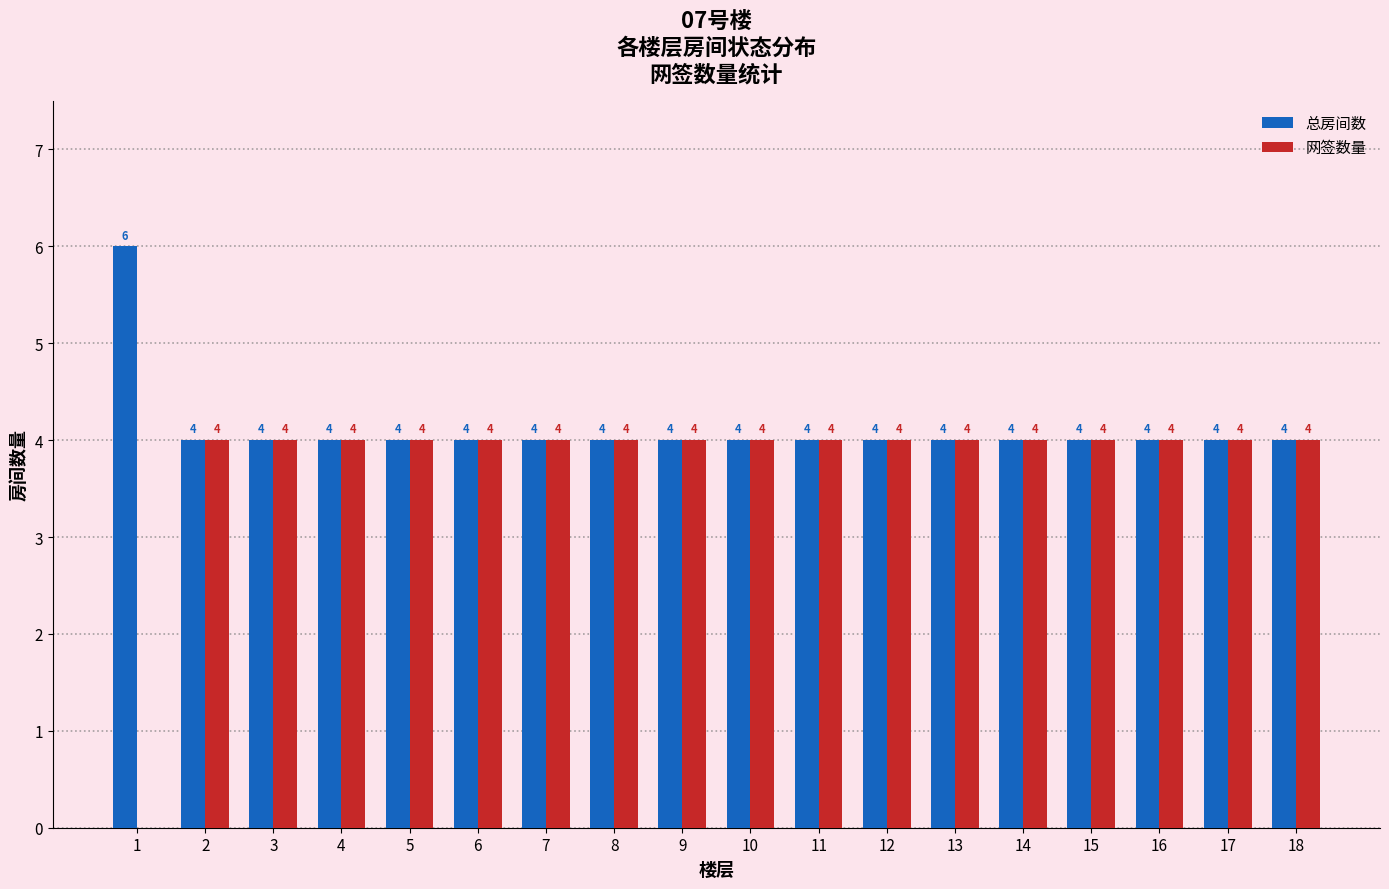

Reading left to right, list all the values displayed in this chart.

总房间数: 1=6	2=4	3=4	4=4	5=4	6=4	7=4	8=4	9=4	10=4	11=4	12=4	13=4	14=4	15=4	16=4	17=4	18=4
网签数量: 1=0	2=4	3=4	4=4	5=4	6=4	7=4	8=4	9=4	10=4	11=4	12=4	13=4	14=4	15=4	16=4	17=4	18=4